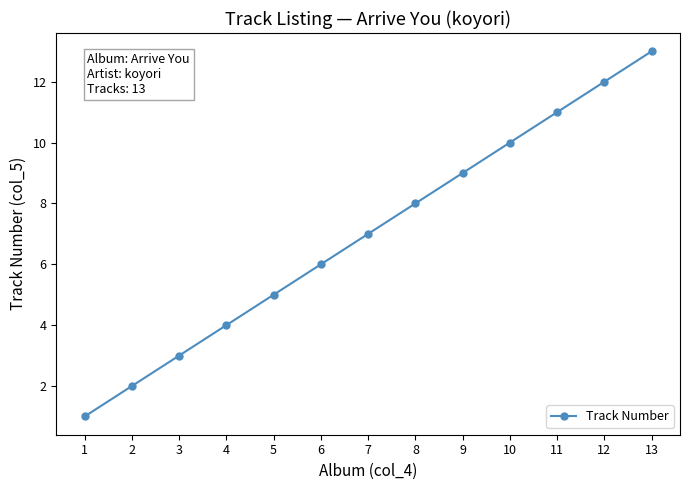

Reading left to right, transcribe all the data shown in this chart.

1	2	3	4	5	6	7	8	9	10	11	12	13